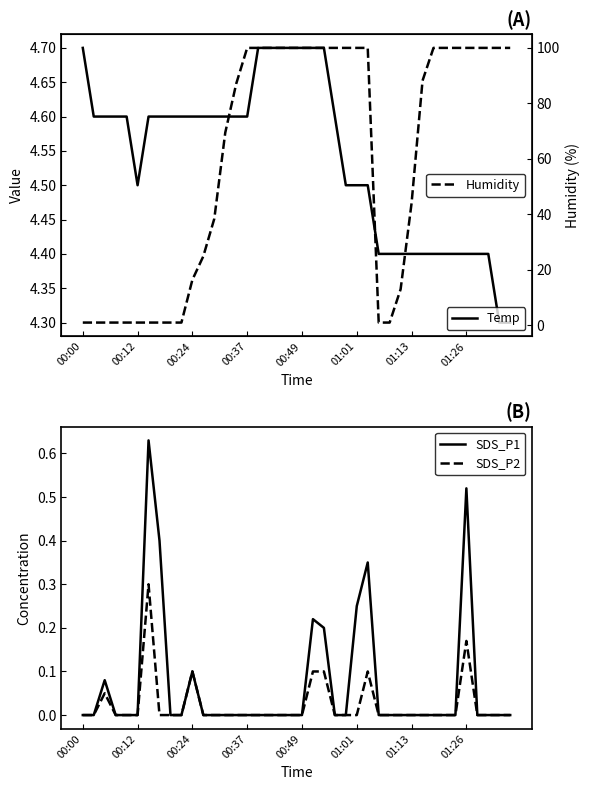

Is it true that SDS_P2 equals 0.1 at 01:01?

False